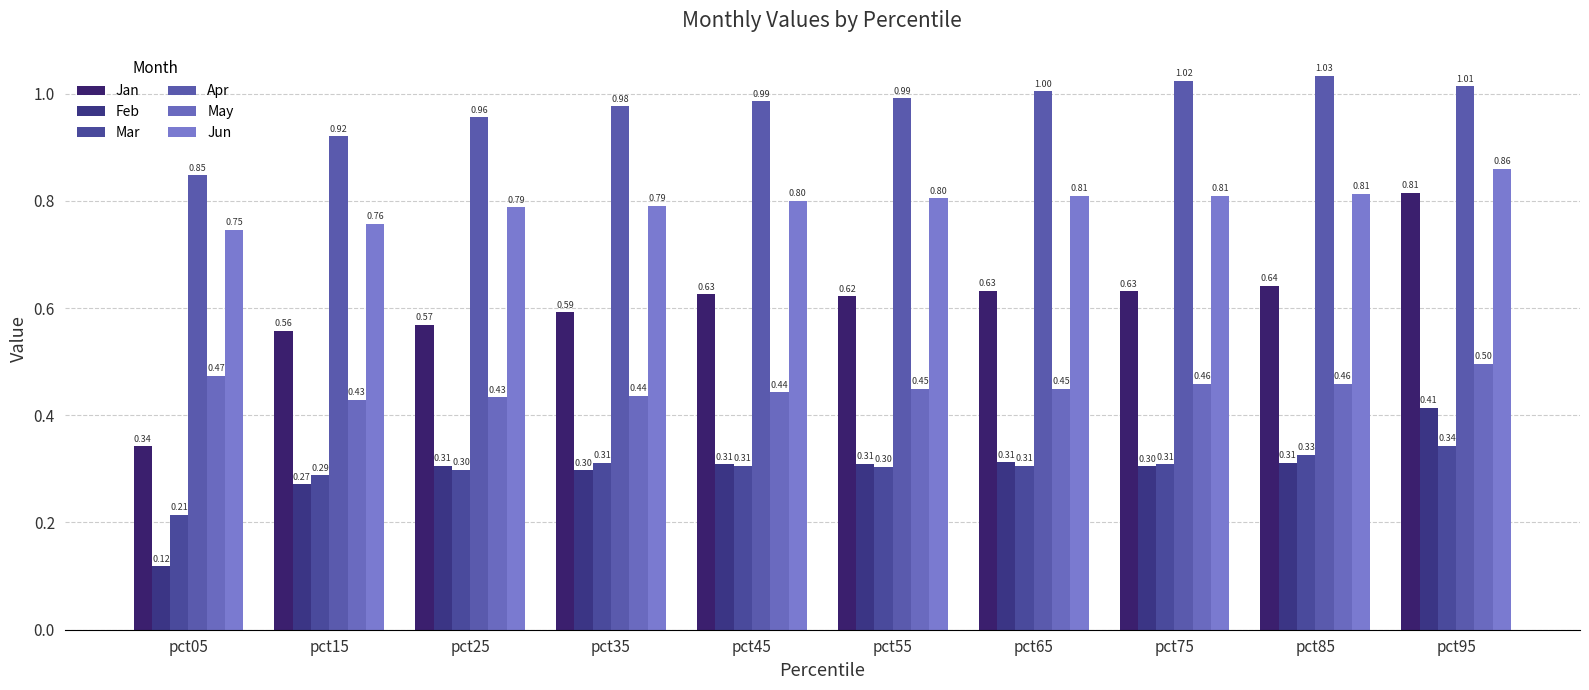

How many bars are there in each group?

6